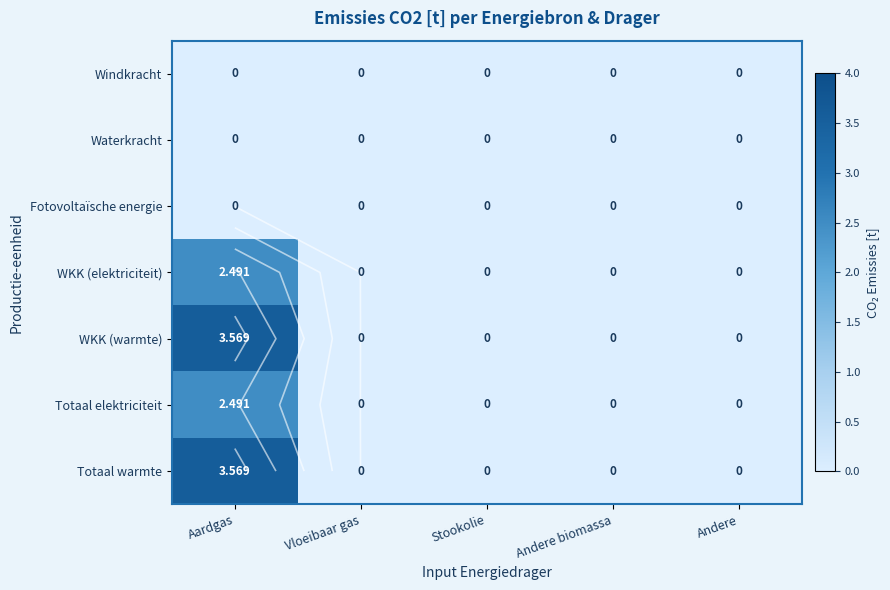

Which series changed the most between Aardgas and Stookolie?

WKK (warmte)